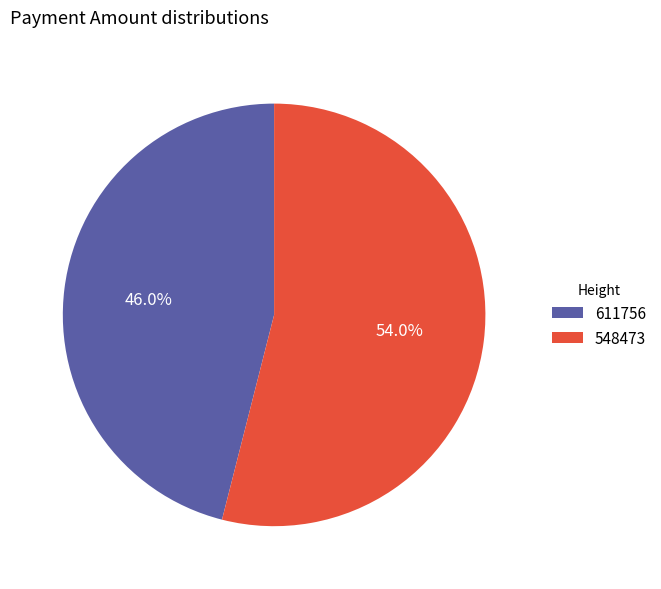

Is there a majority slice in this chart?

Yes